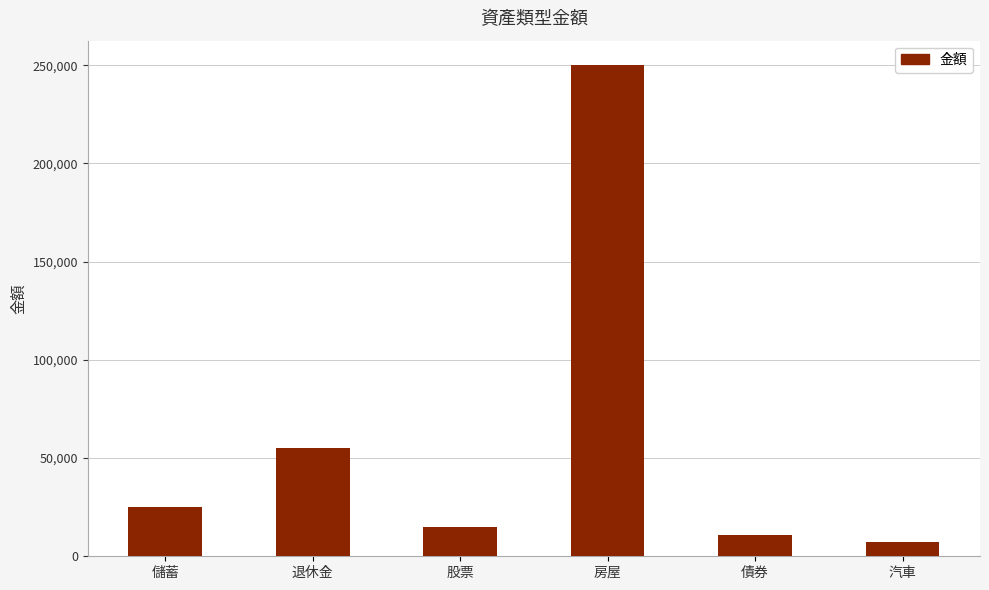

What is the sum of the values at 汽車 and 股票?

22500